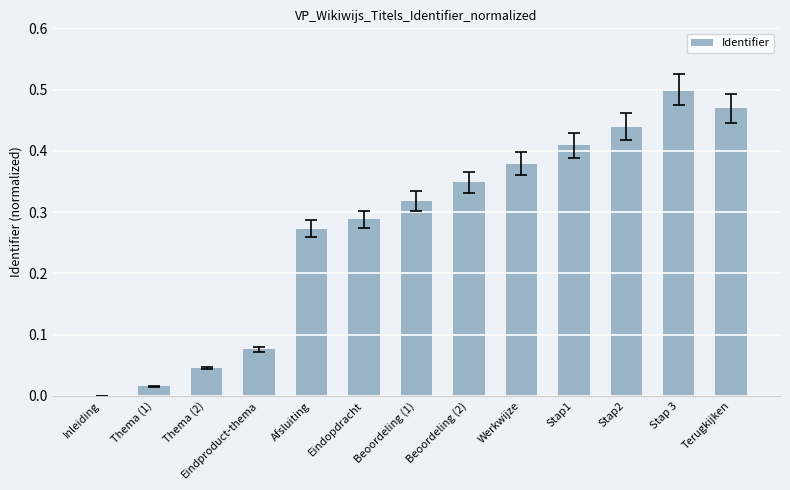

How many series are shown in this chart?

1